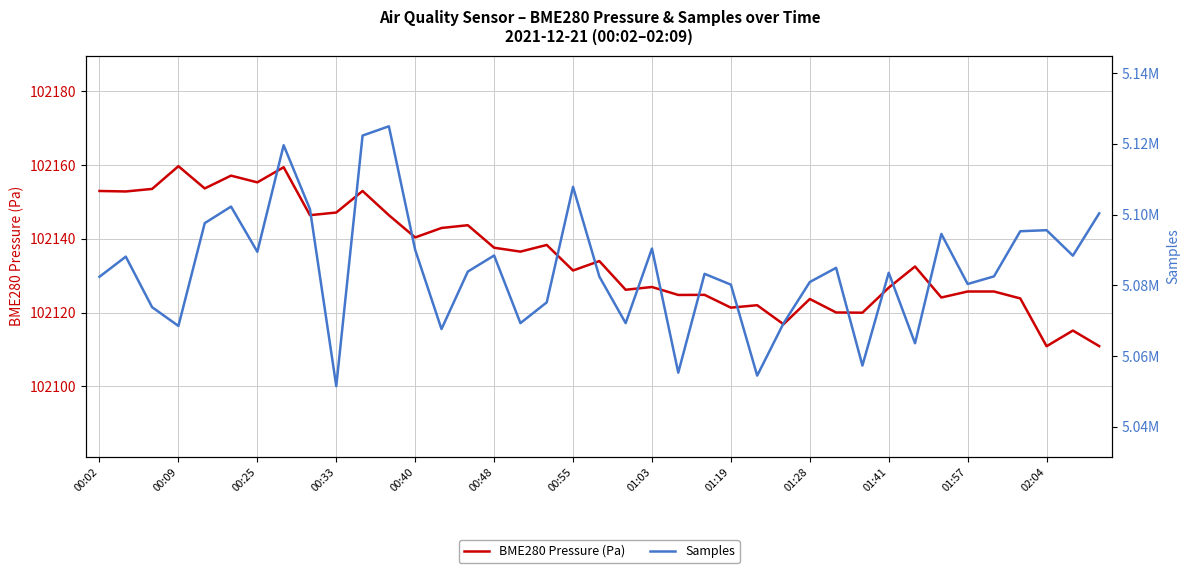

The value of BME280 Pressure (Pa) at 00:55 is 175466.5. True or false?

False